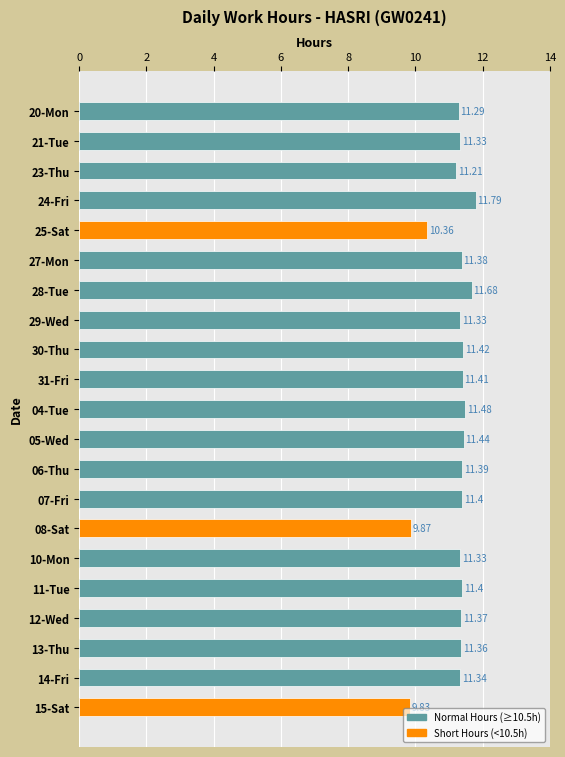

Between 15-Sat and 11-Tue, which is larger?

11-Tue